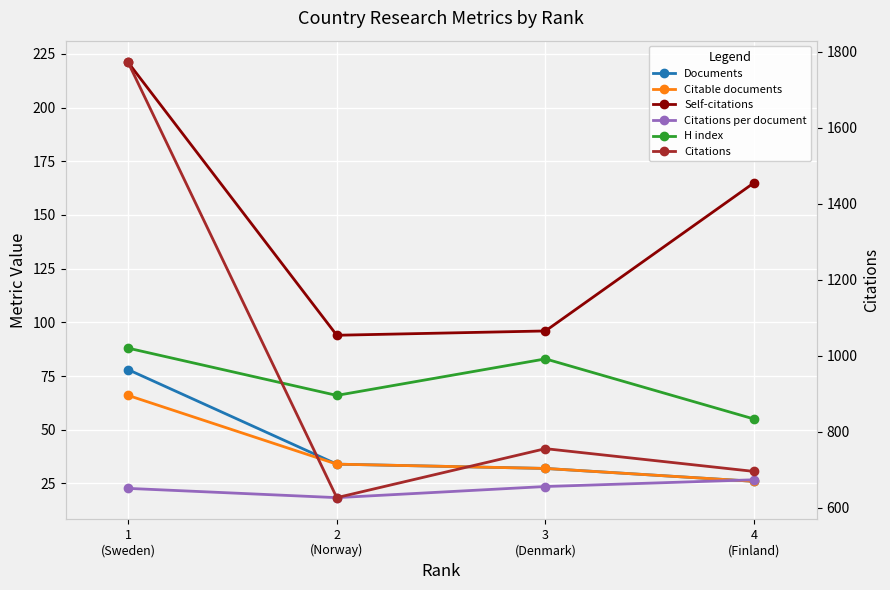

What is the maximum value shown in the chart?

1772.0